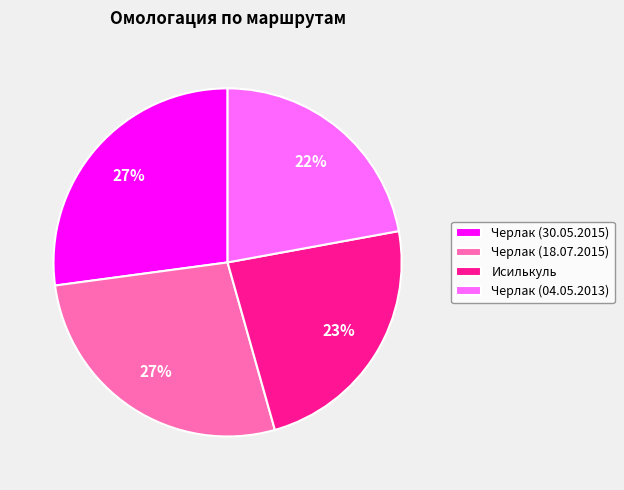

Which slice is the smallest?

Черлак (04.05.2013)